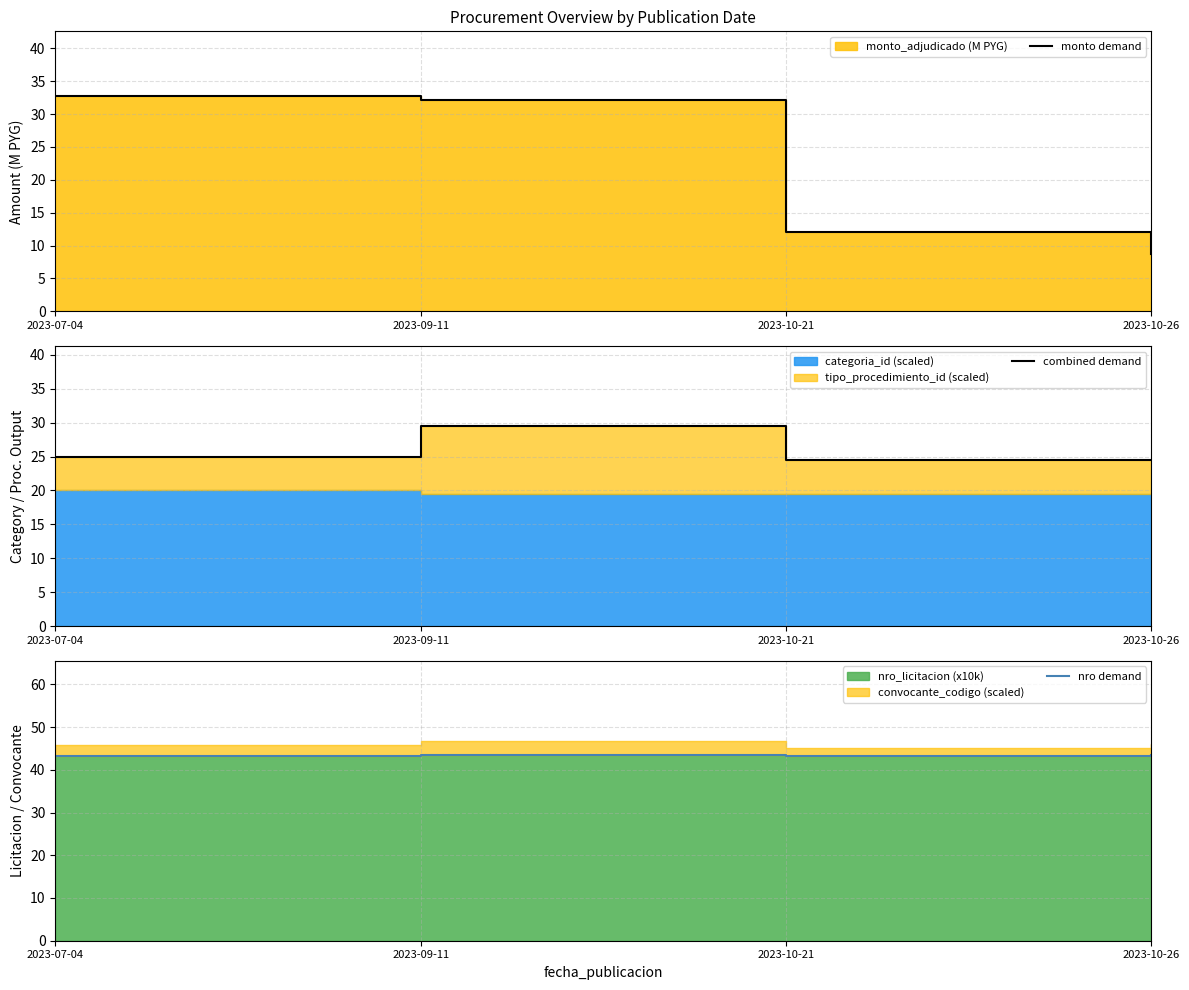

Between 2023-07-04 and 2023-10-21, which series saw the biggest shift?

monto demand